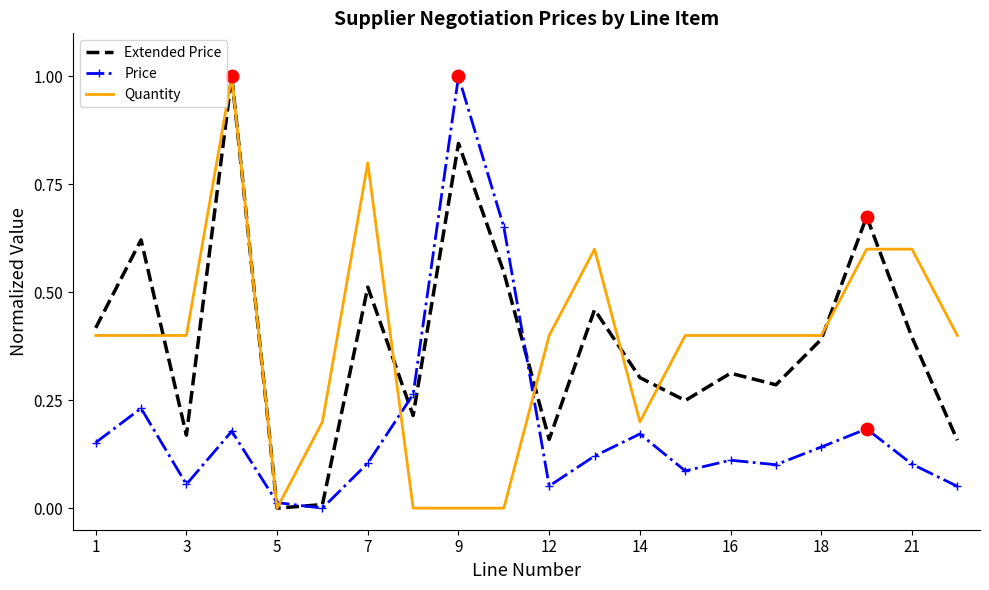

What are all the series names shown in the legend?

Extended Price, Price, Quantity